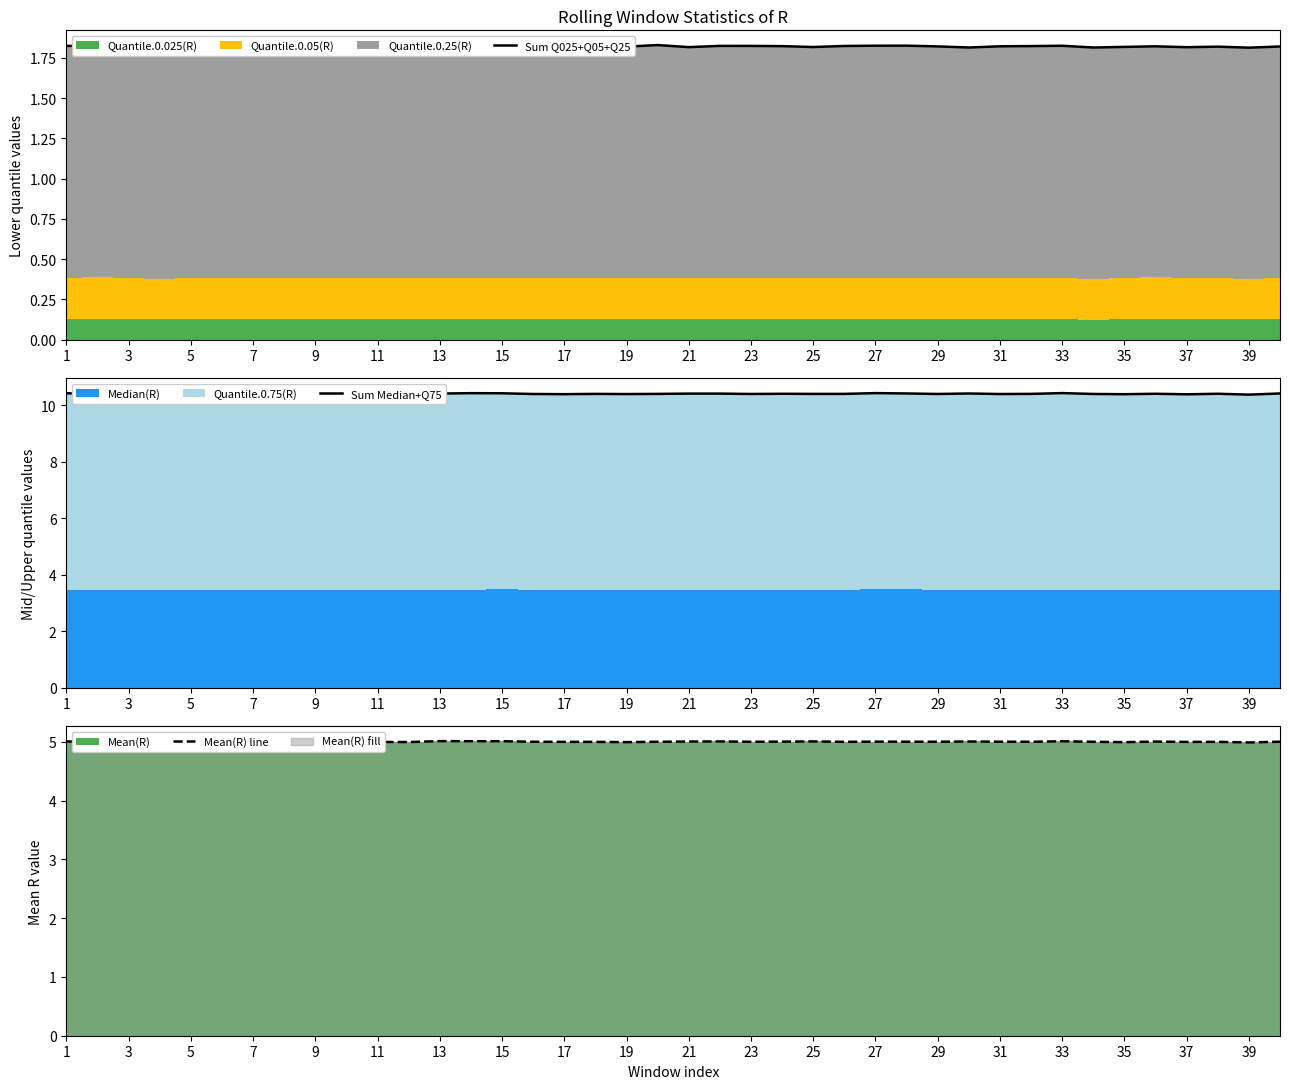

How many categories are shown in the chart?

40